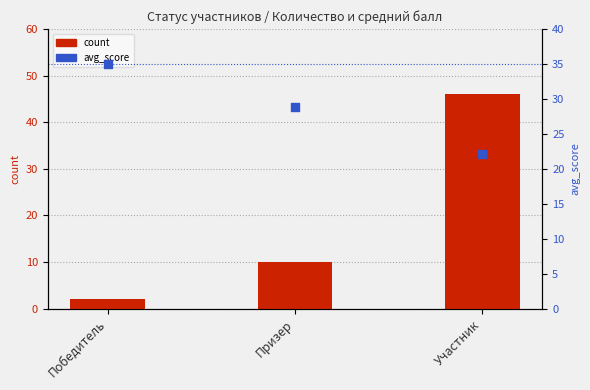

Which series has the largest total across all categories?

avg_score